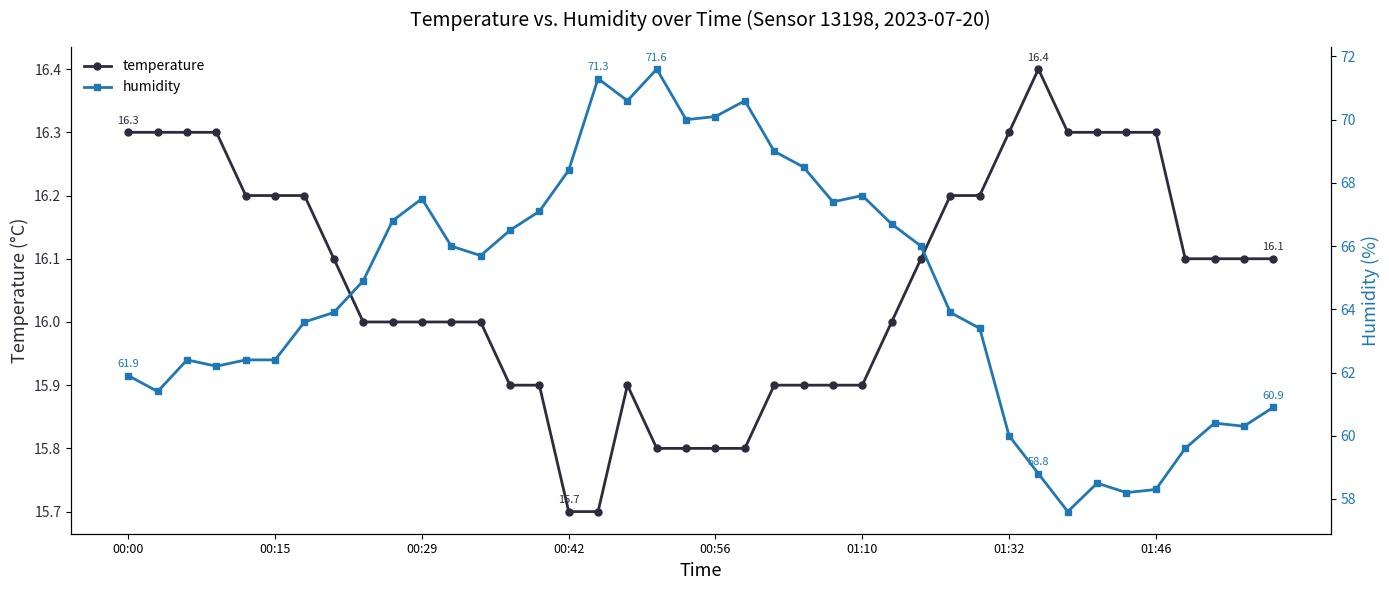

True or false: humidity and temperature cross at least once.

False